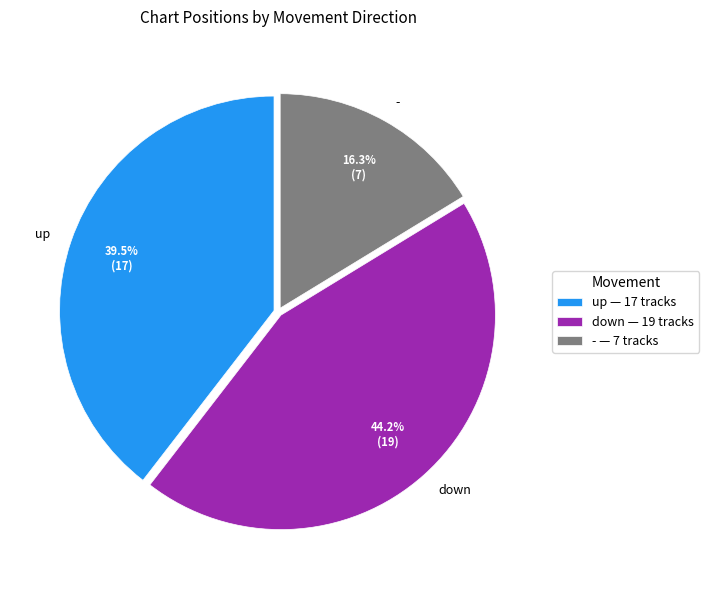

Approximately how many times larger is the value at down compared to up?

1.1